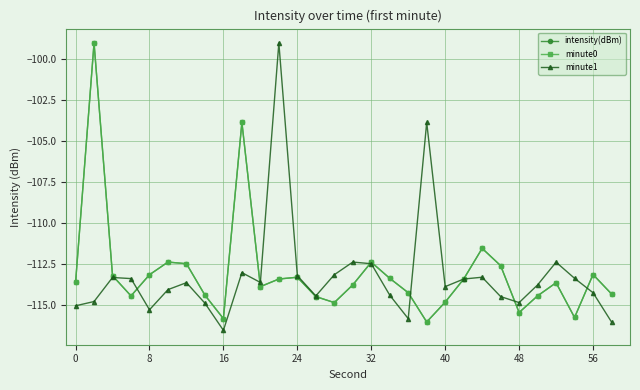

Which series has the widest spread of values?

minute1